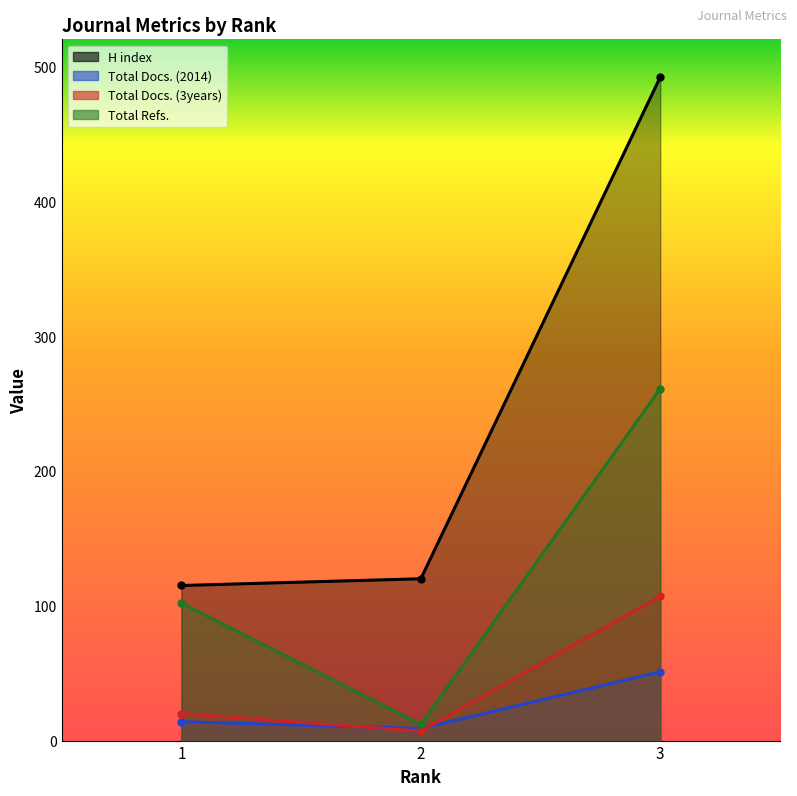

How many lines are shown in the chart?

4